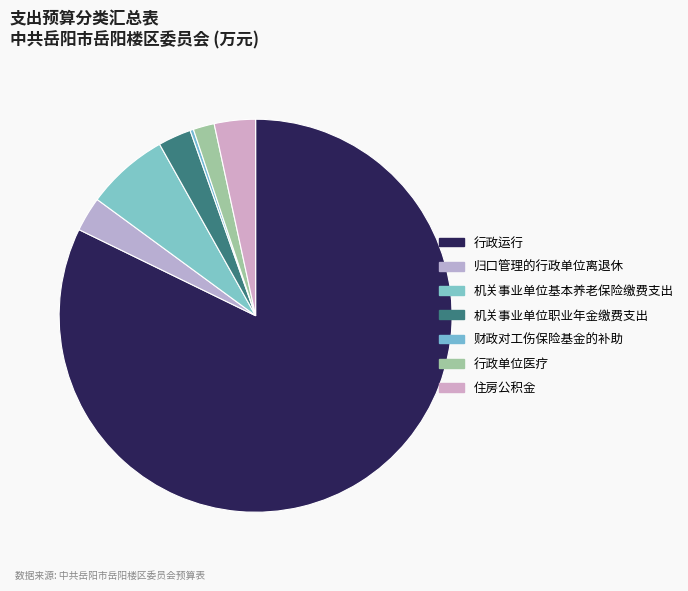

Count the number of slices in the pie.

7